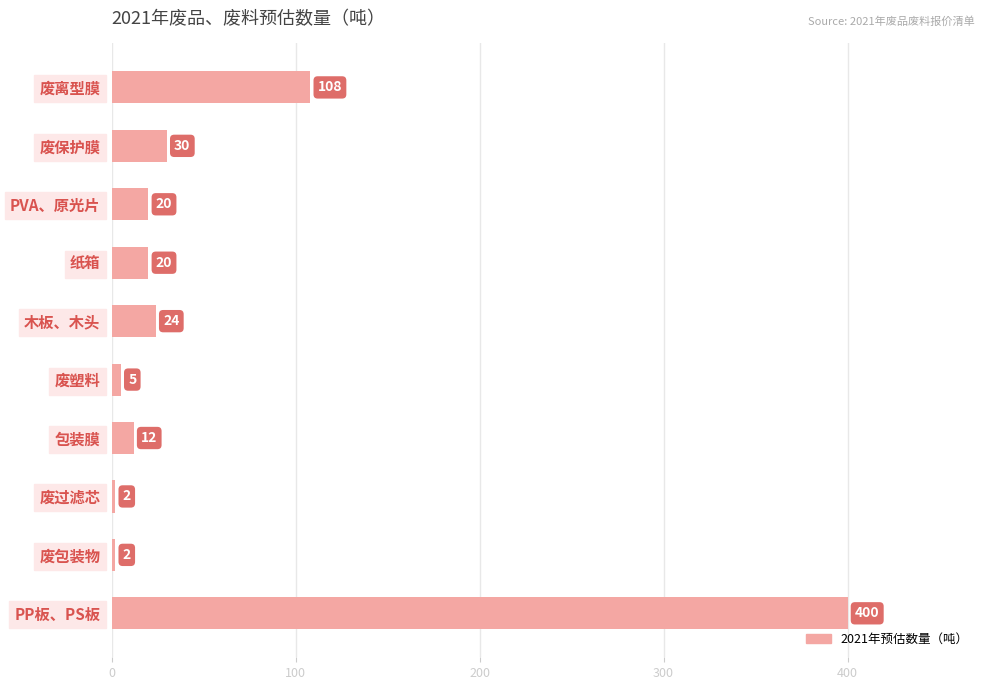

Which label corresponds to the largest value in the chart?

PP板、PS板